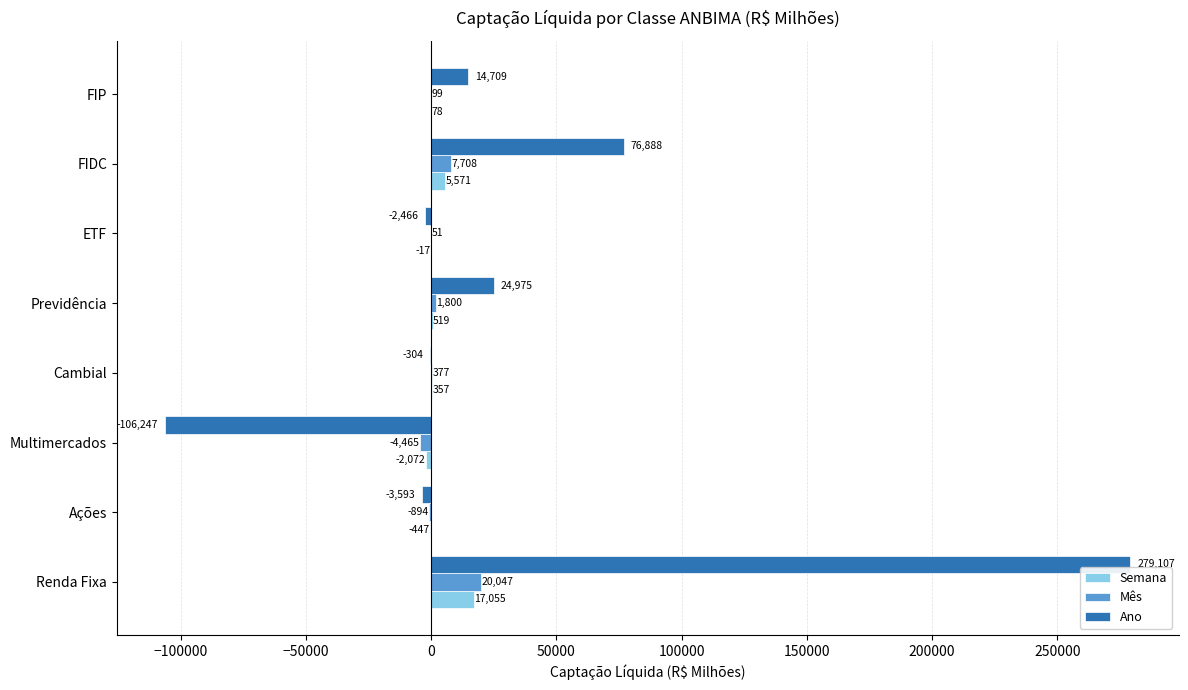

How many positive values does the Mês series have?

6